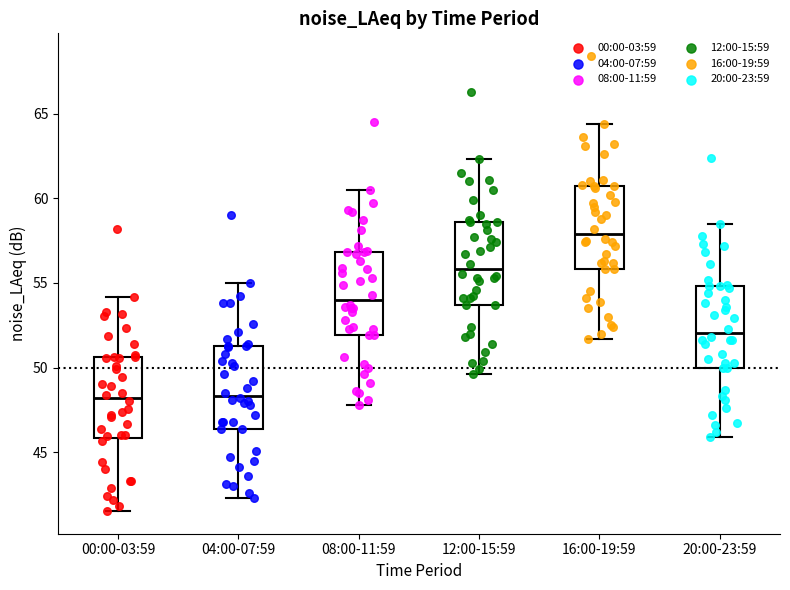

Where is the lower edge of the box for 16:00-19:59 on the y-axis? The values are not printed on the chart, so give them approximately, as read against the axis.

56.0